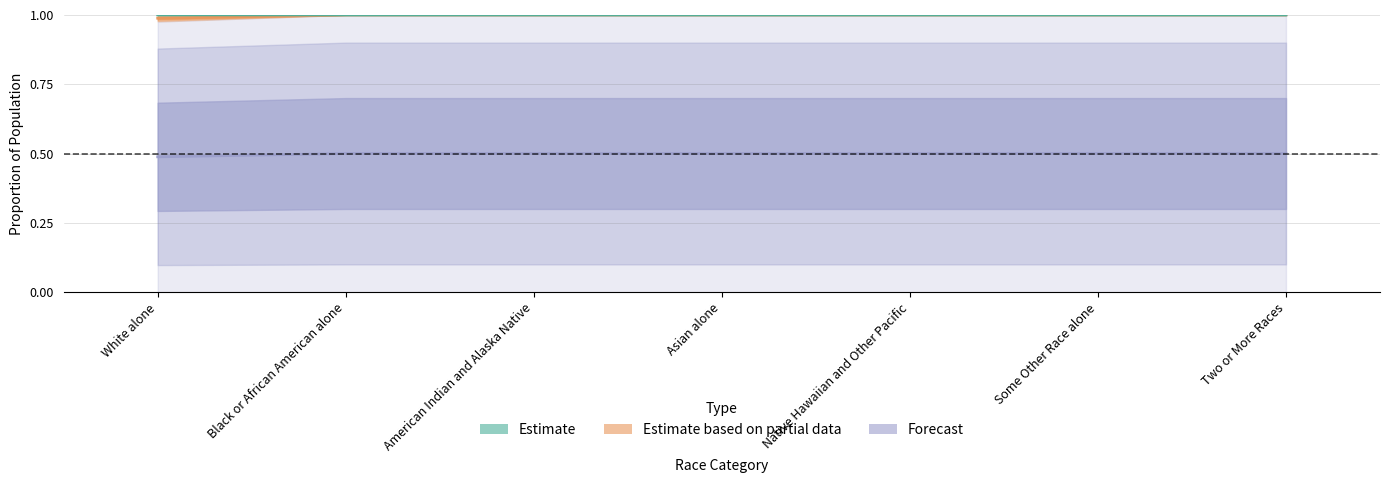

What position from the left is Asian alone?

4